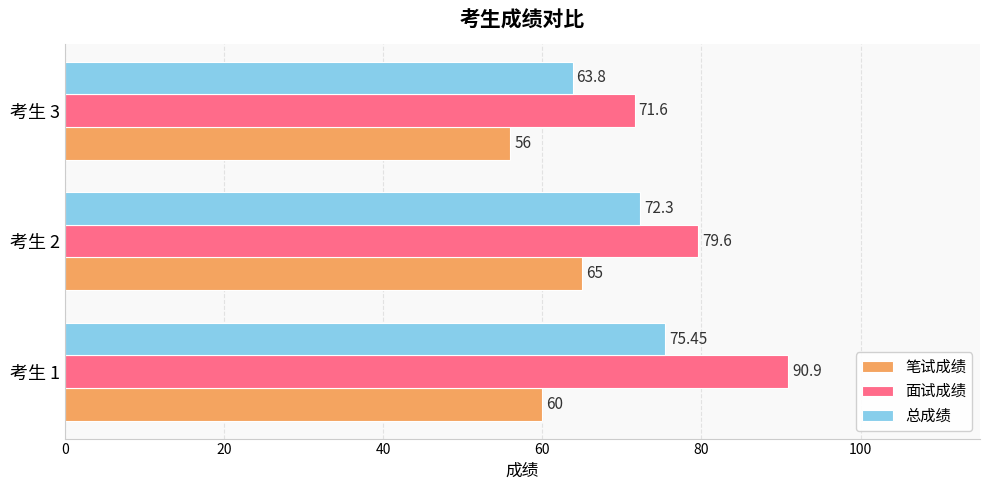

Which series has the widest spread of values?

面试成绩